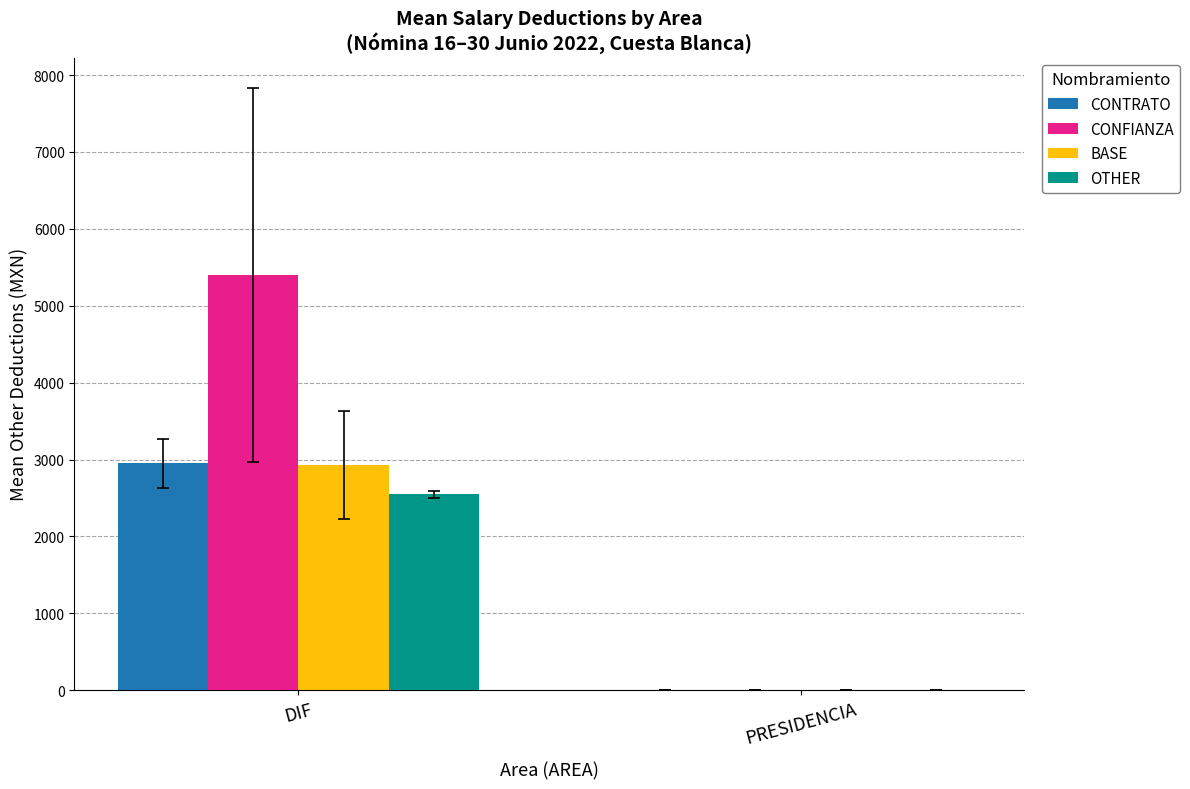

Which series has the largest total across all categories?

CONFIANZA